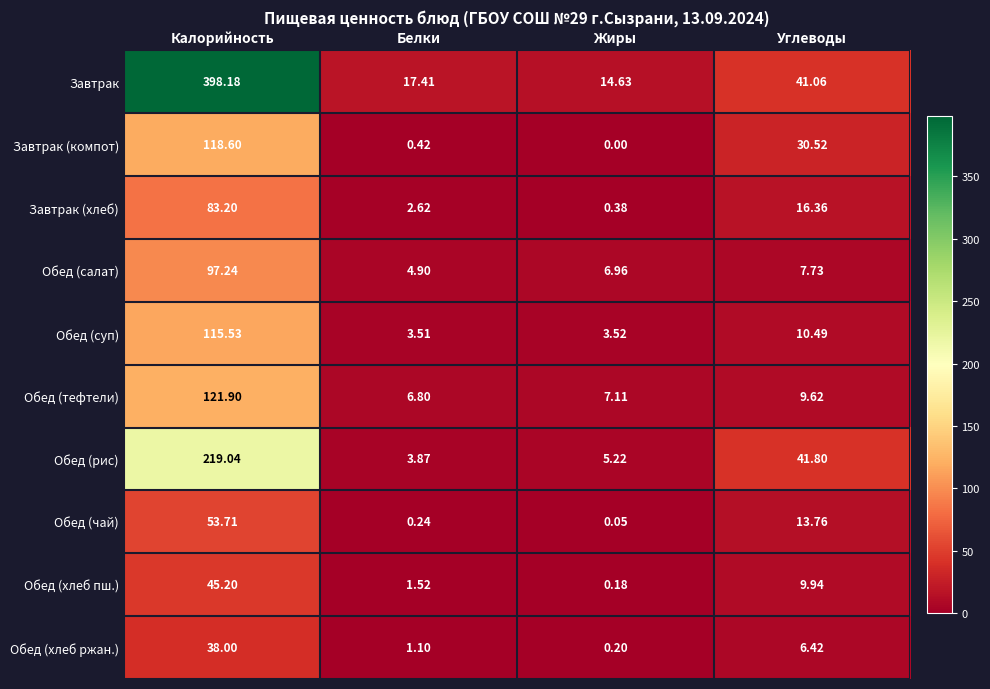

How many data points in Обед (рис) are above 41?

2